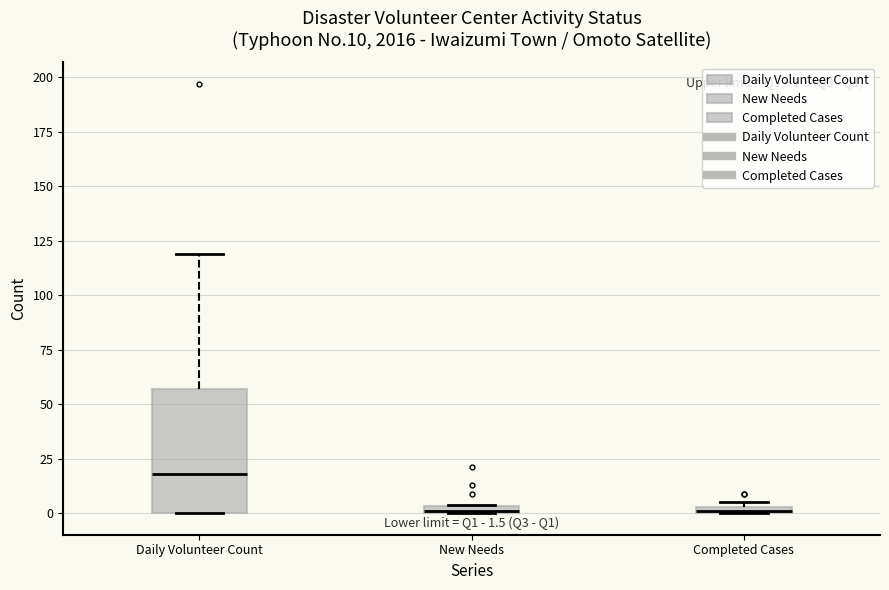

Which box is the tallest, from its lower edge to its upper edge?

Daily Volunteer Count